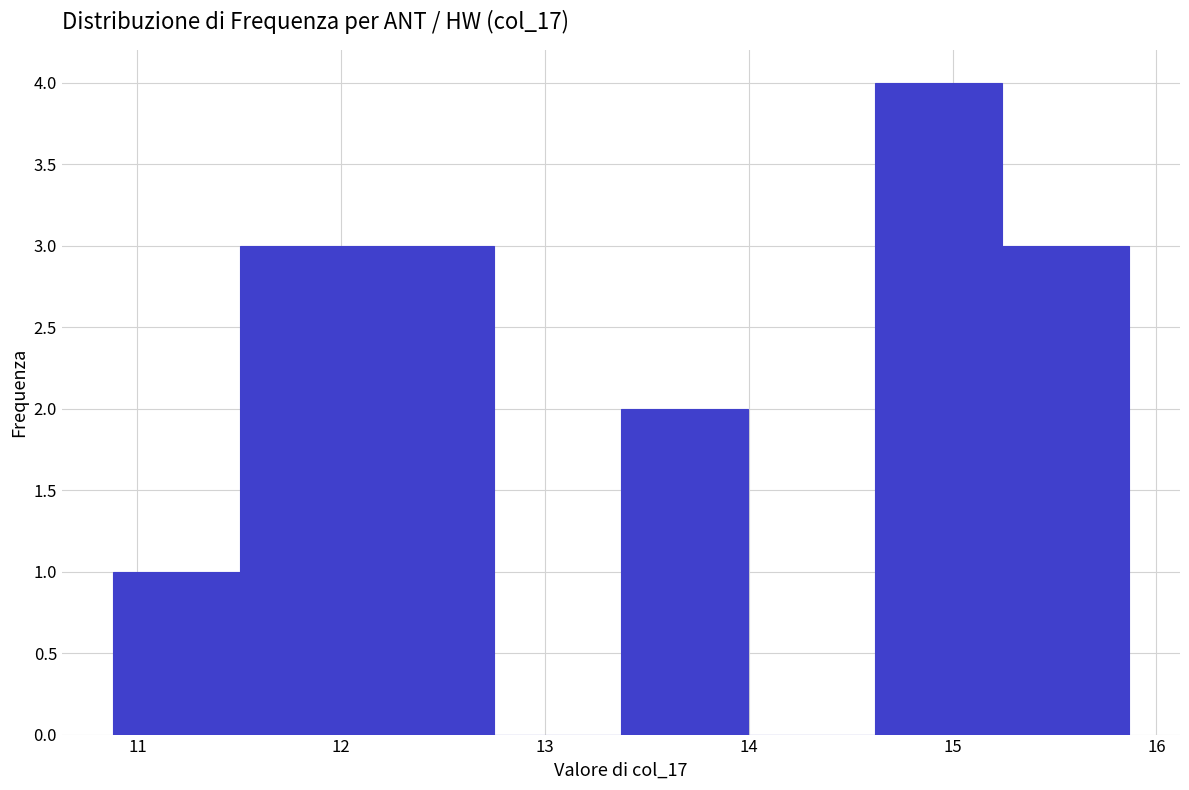

Reading left to right, transcribe this chart: for each bar, give the range it covers on the x-axis and its height. Neither the bar edges nor the heights are printed on the chart, so give them approximately, as read against the axes.

10.9 to 11.5: 1
11.5 to 12.1: 3
12.1 to 12.7: 3
12.7 to 13.4: 0
13.4 to 14.0: 2
14.0 to 14.6: 0
14.6 to 15.2: 4
15.2 to 15.9: 3